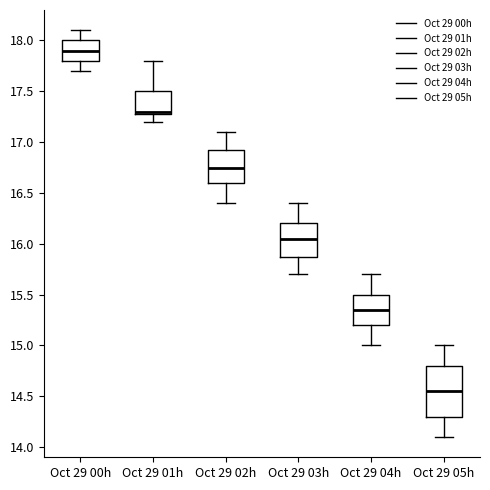

Reading left to right, read every box against the y-axis: the position of its median line, the range the box covers, and the ends of its whiskers. The values are not printed on the chart, so give them approximately, as read against the axis.

Oct 29 00h: median 17.90, box 17.80 to 18.00, whiskers 17.70 to 18.10
Oct 29 01h: median 17.30 (just above the box's lower edge), box 17.30 to 17.50, whiskers 17.20 to 17.80
Oct 29 02h: median 16.75, box 16.60 to 16.95, whiskers 16.40 to 17.10
Oct 29 03h: median 16.05, box 15.90 to 16.20, whiskers 15.70 to 16.40
Oct 29 04h: median 15.35, box 15.20 to 15.50, whiskers 15.00 to 15.70
Oct 29 05h: median 14.55, box 14.30 to 14.80, whiskers 14.10 to 15.00